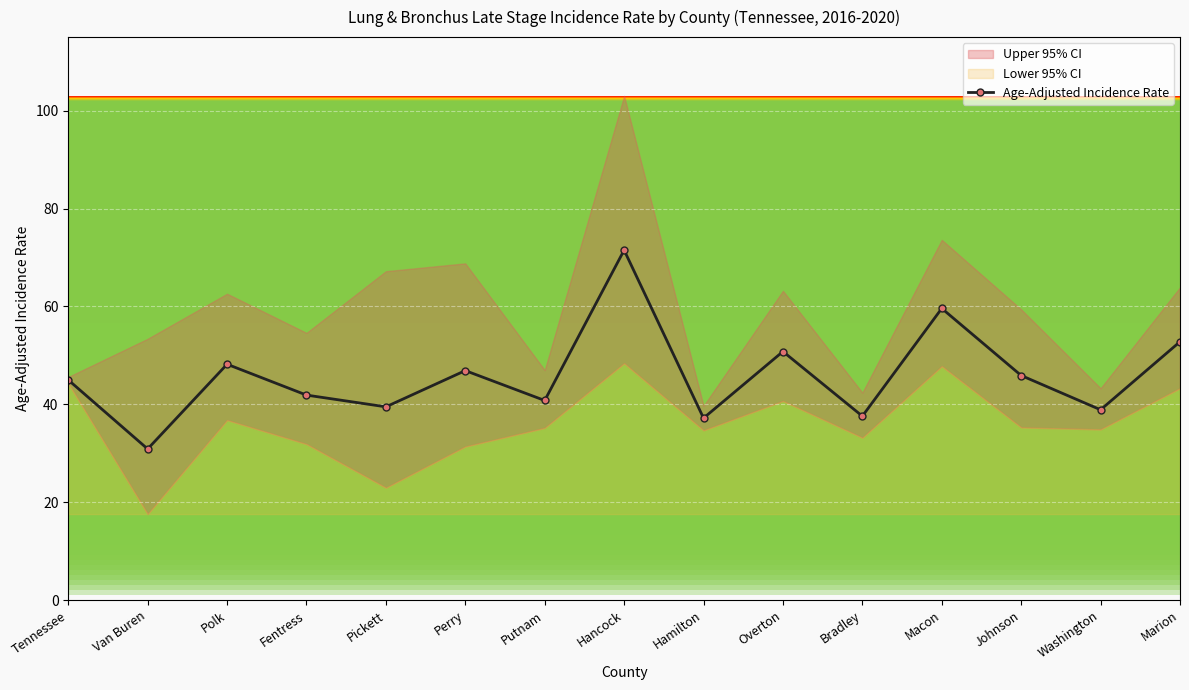

How many interior local valleys (lower than both neighbors) does the data have?

6